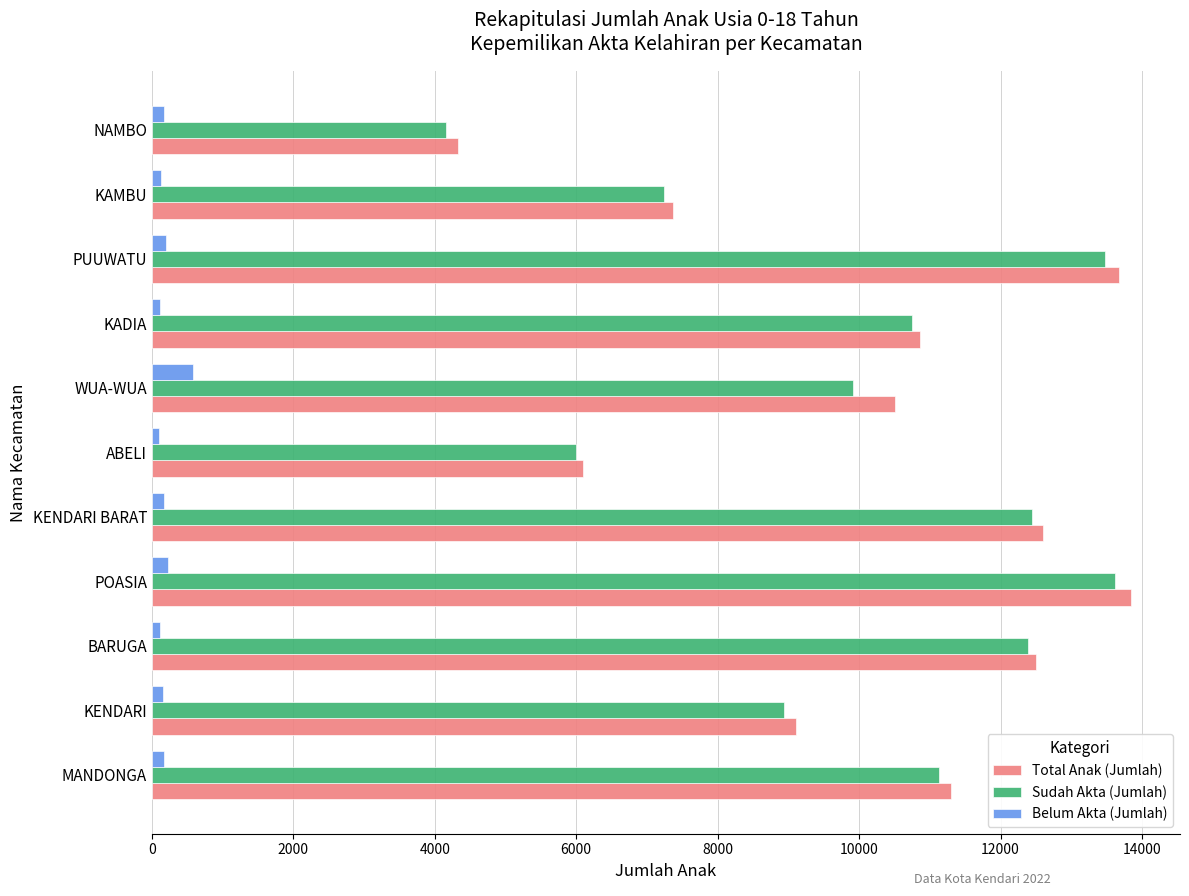

Which series has the largest range (max minus min)?

Total Anak (Jumlah)